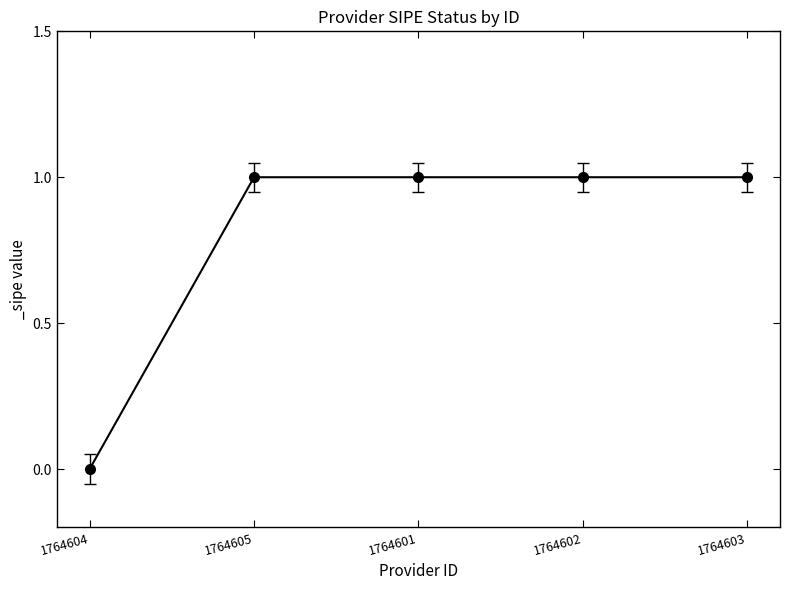

How many categories are shown in the chart?

5